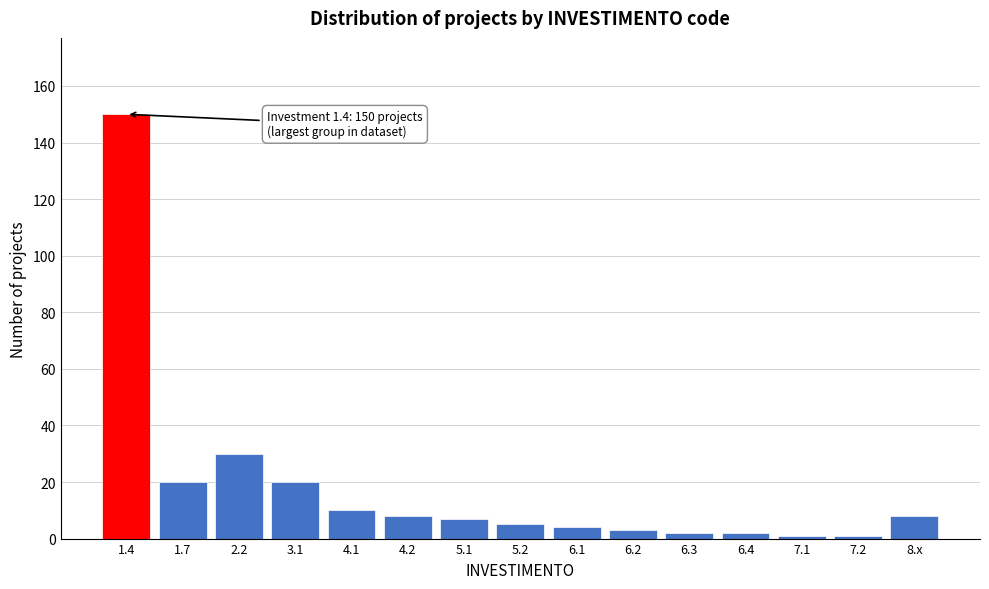

Reading right to left, what are all the values shown in this chart?

8	1	1	2	2	3	4	5	7	8	10	20	30	20	150